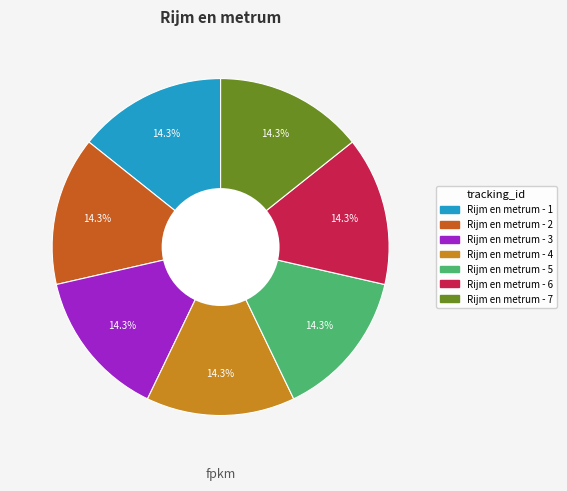

Approximately how many times larger is the value at Rijm en metrum - 2 compared to Rijm en metrum - 1?

1.0